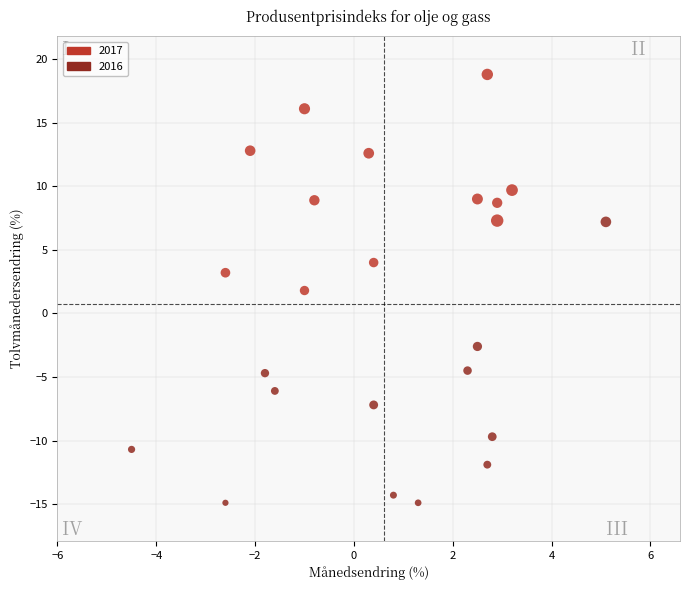

What is the range of X values (max minus min)?

9.6